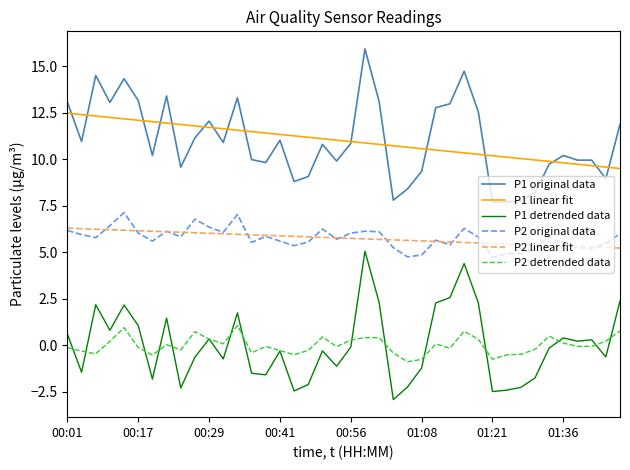

Rank the series by their maximum value, from highest to lowest.

P1 original data, P1 linear fit, P2 original data, P2 linear fit, P1 detrended data, P2 detrended data